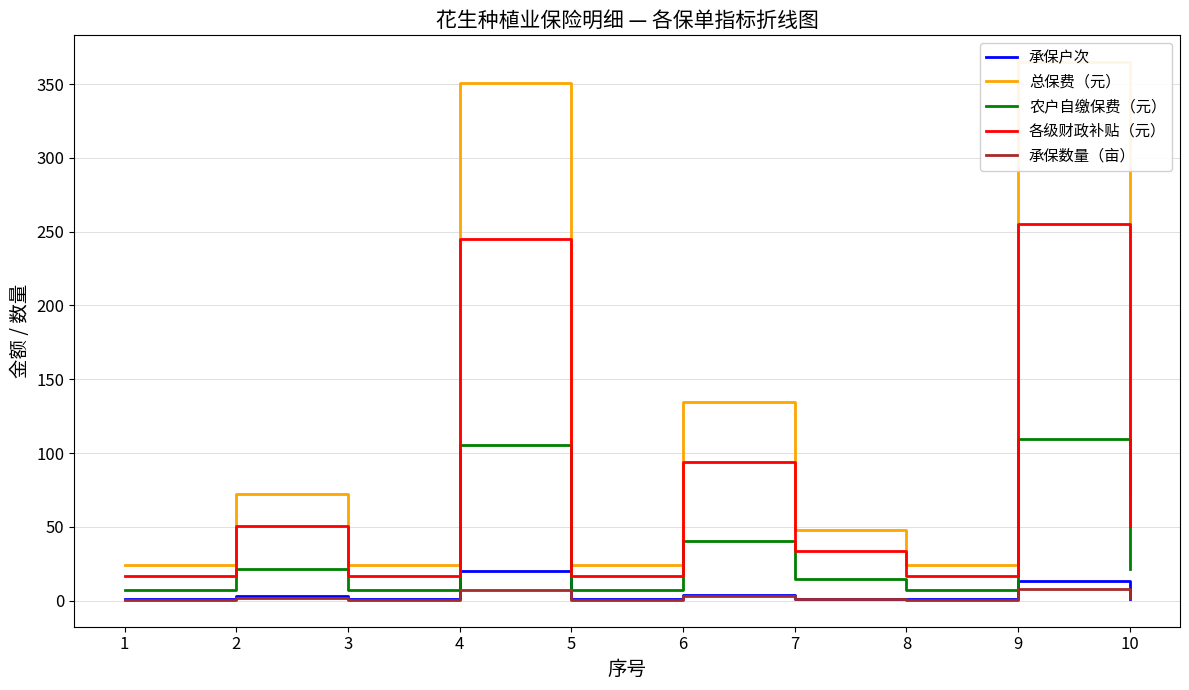

True or false: 农户自缴保费（元） has more than 0 points higher than both neighbors.

True